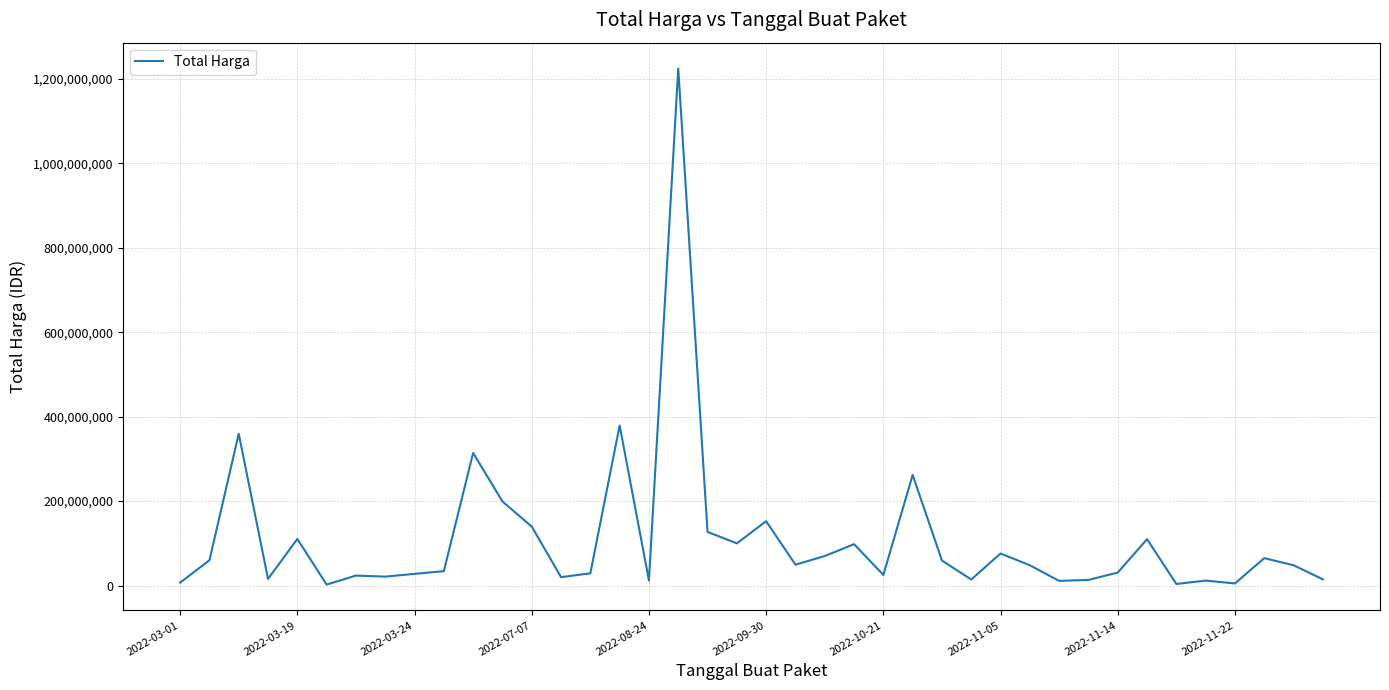

What is the greatest value displayed?

1224682000